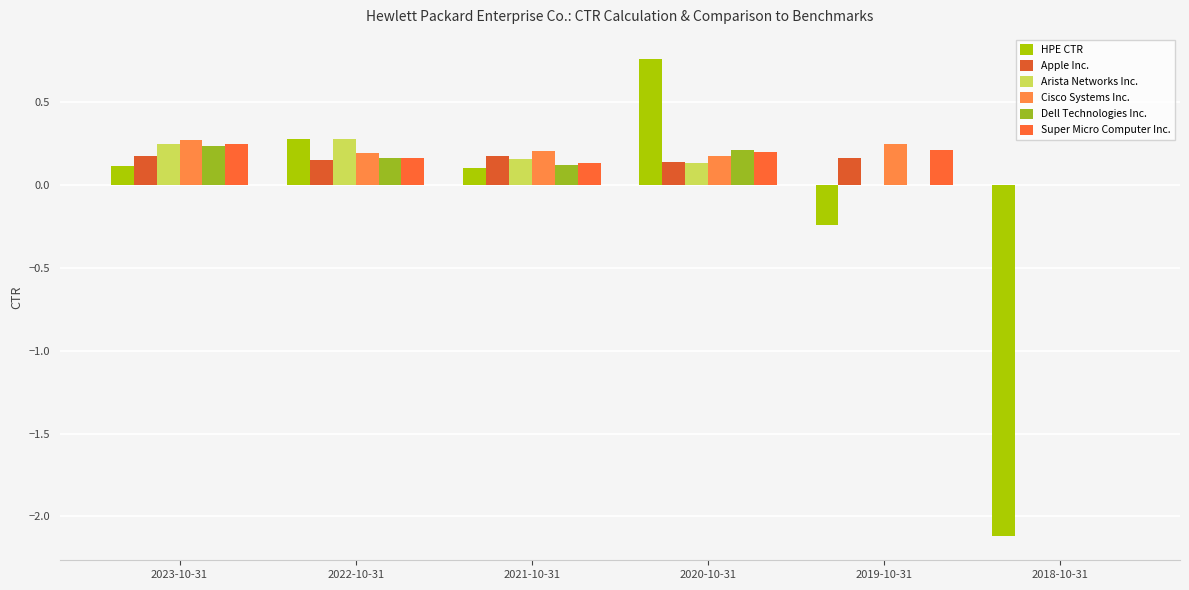

Reading left to right, what are all the values shown in this chart?

HPE CTR: 2023-10-31=0.1	2022-10-31=0.3	2021-10-31=0.1	2020-10-31=0.8	2019-10-31=-0.2	2018-10-31=-2.1
Apple Inc.: 2023-10-31=0.2	2022-10-31=0.2	2021-10-31=0.2	2020-10-31=0.1	2019-10-31=0.2	2018-10-31=0.0
Arista Networks Inc.: 2023-10-31=0.2	2022-10-31=0.3	2021-10-31=0.2	2020-10-31=0.1	2019-10-31=0.0	2018-10-31=0.0
Cisco Systems Inc.: 2023-10-31=0.3	2022-10-31=0.2	2021-10-31=0.2	2020-10-31=0.2	2019-10-31=0.2	2018-10-31=0.0
Dell Technologies Inc.: 2023-10-31=0.2	2022-10-31=0.2	2021-10-31=0.1	2020-10-31=0.2	2019-10-31=0.0	2018-10-31=0.0
Super Micro Computer Inc.: 2023-10-31=0.2	2022-10-31=0.2	2021-10-31=0.1	2020-10-31=0.2	2019-10-31=0.2	2018-10-31=0.0